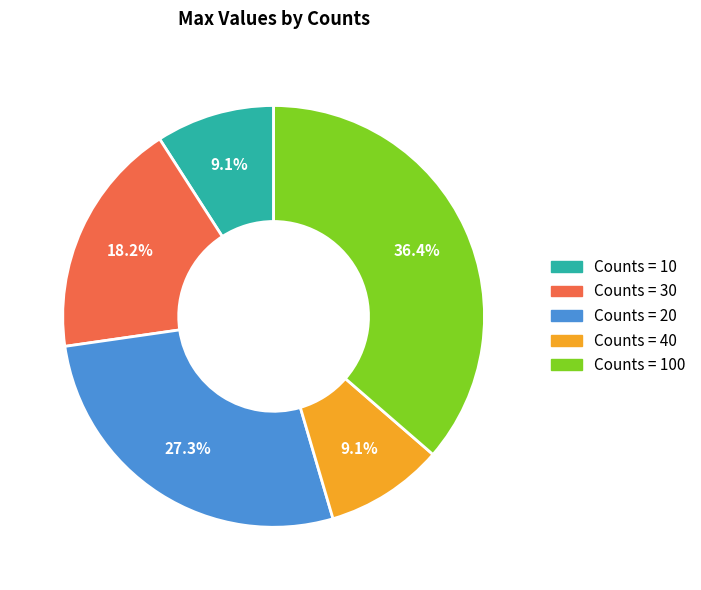

Is there a majority slice in this chart?

No